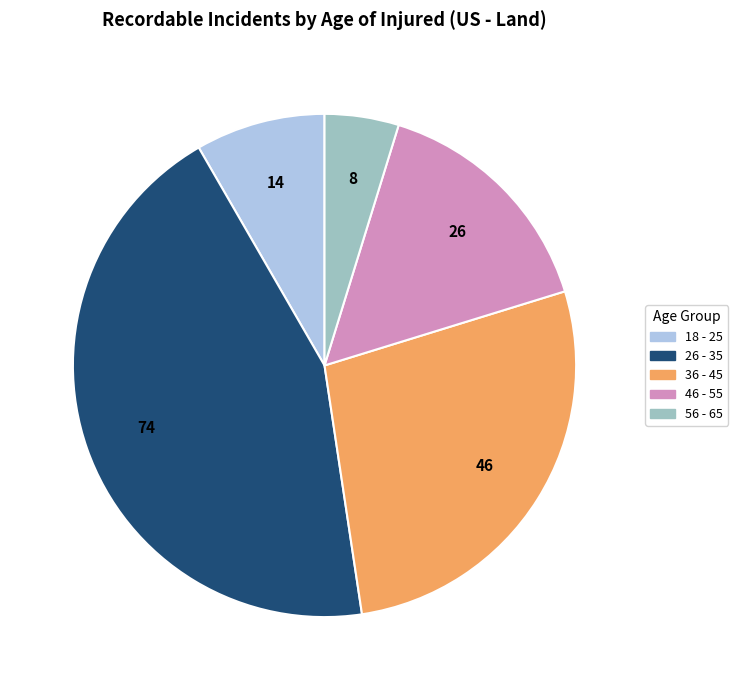

Between 26 - 35 and 46 - 55, which is larger?

26 - 35